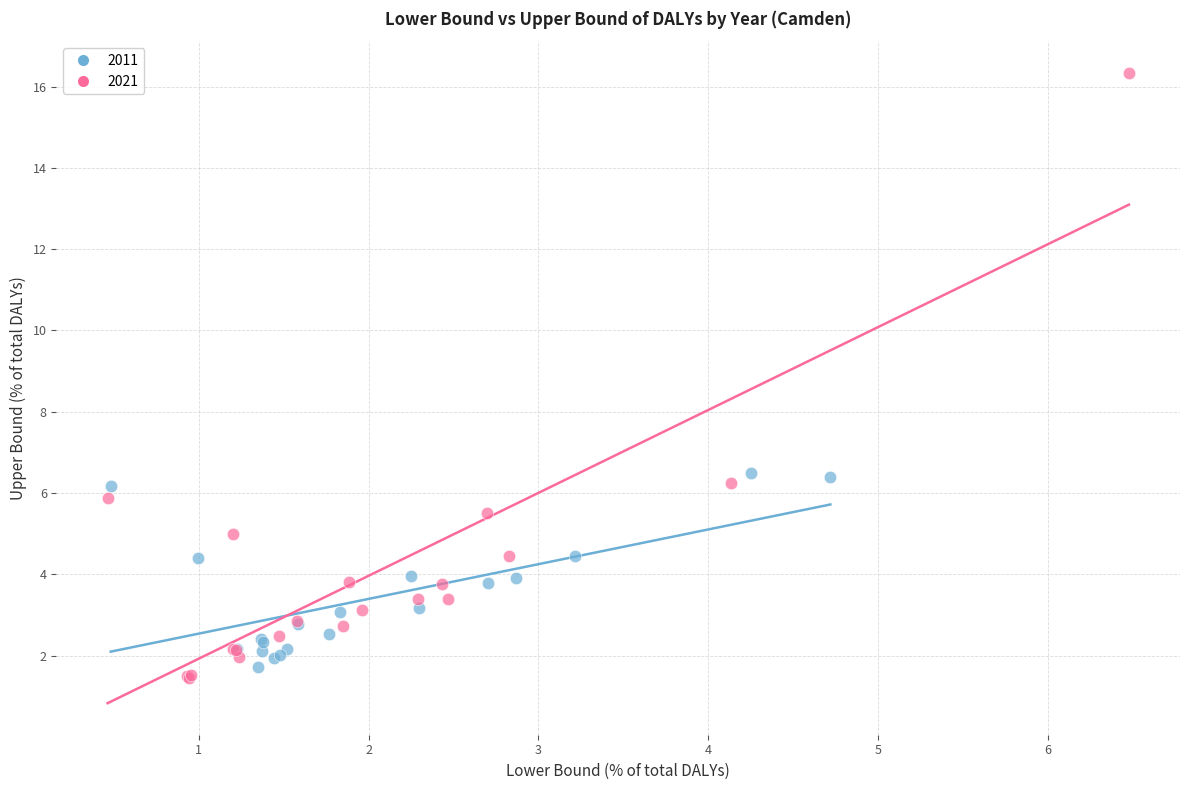

Which series contains the highest Y value?

2021